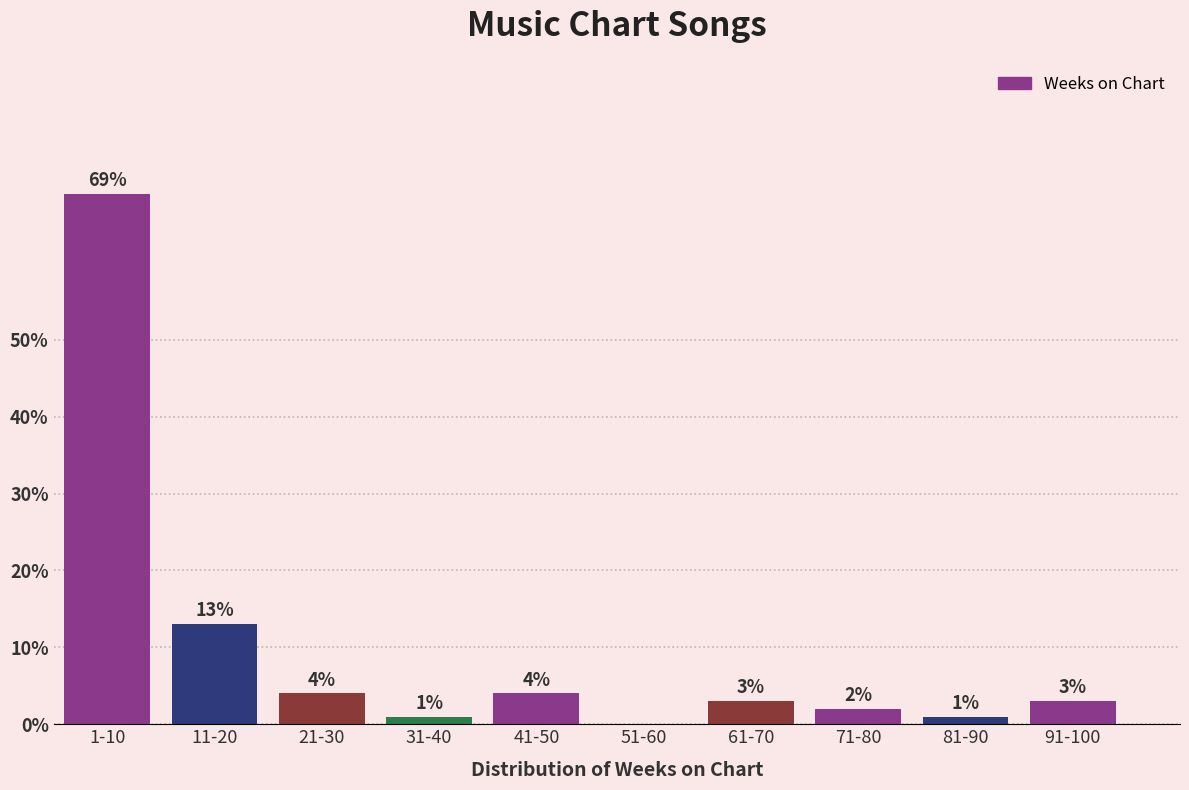

Reading right to left, extract all data points from this chart.

91-100=3	81-90=1	71-80=2	61-70=3	51-60=0	41-50=4	31-40=1	21-30=4	11-20=13	1-10=69